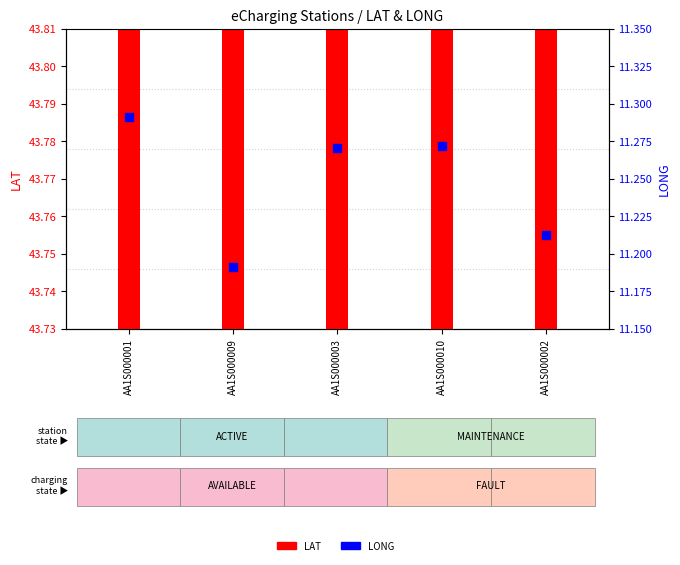

Which series has the widest spread of Y values?

LONG